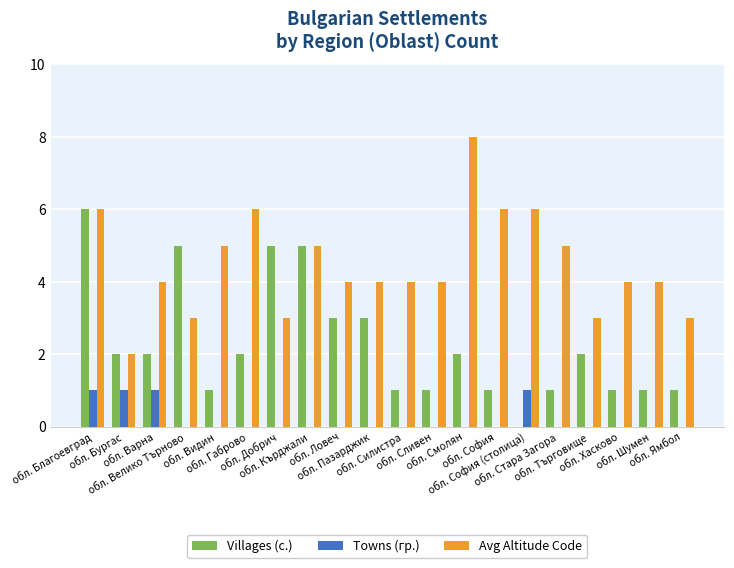

Is the value of Towns (гр.) at обл. Благоевград greater than the value of Villages (с.) at обл. Велико Търново?

No